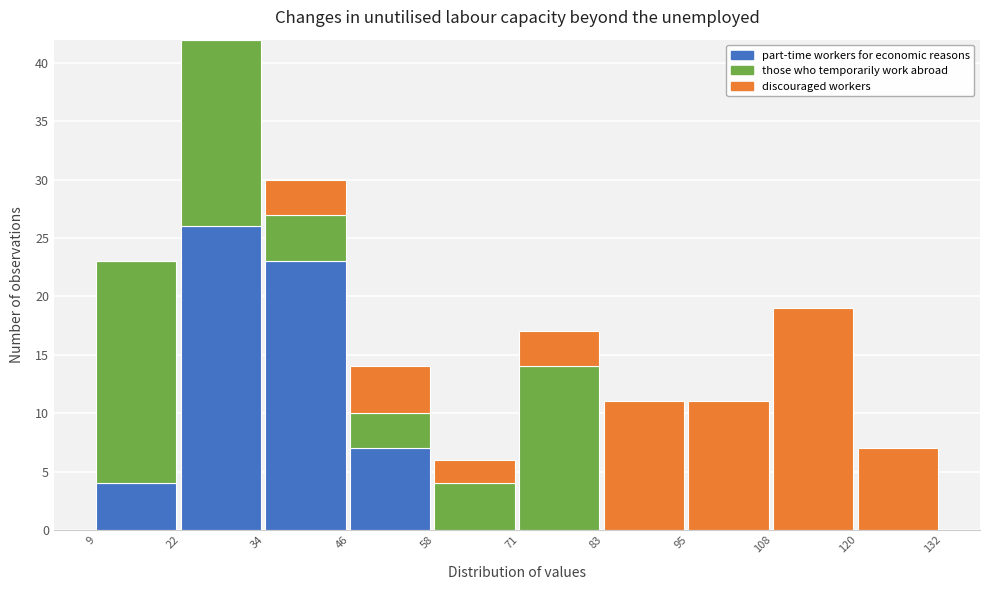

Reading left to right, what are the values for part-time workers for economic reasons?

9=4	22=26	34=23	46=7	58=0	71=0	83=0	95=0	108=0	120=0